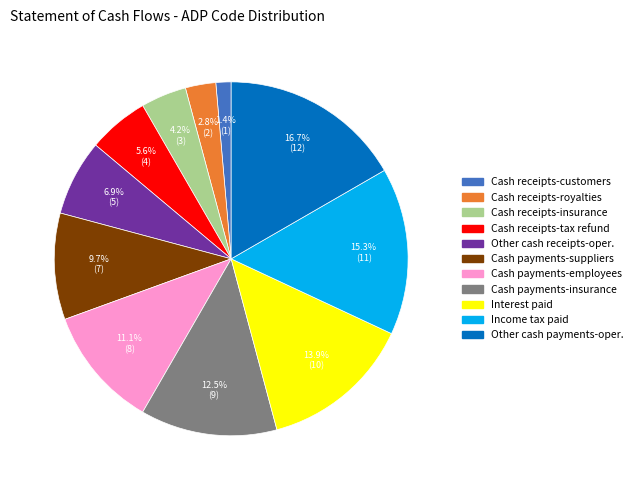

Is there any slice that represents more than half of the pie?

No